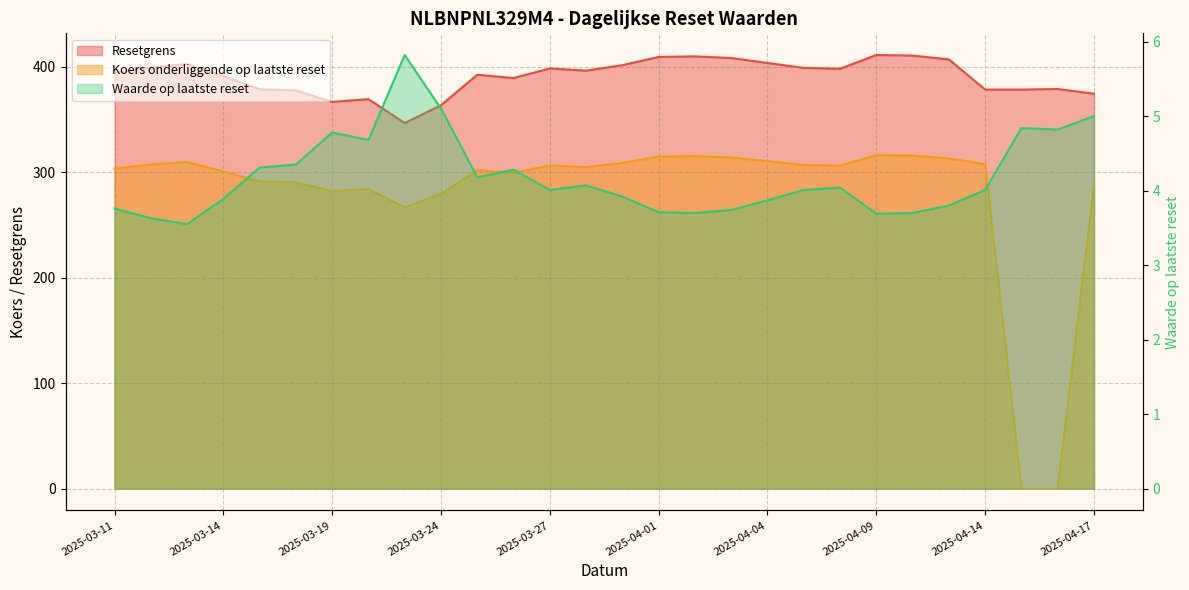

What is the total value across all series at 2025-03-20?

658.3